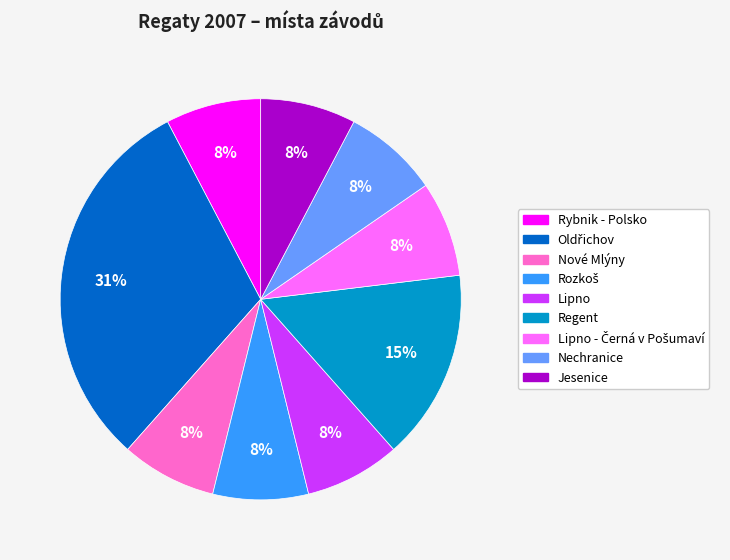

To the nearest percent, what is the difference between the largest and smallest slice percentages?

23%